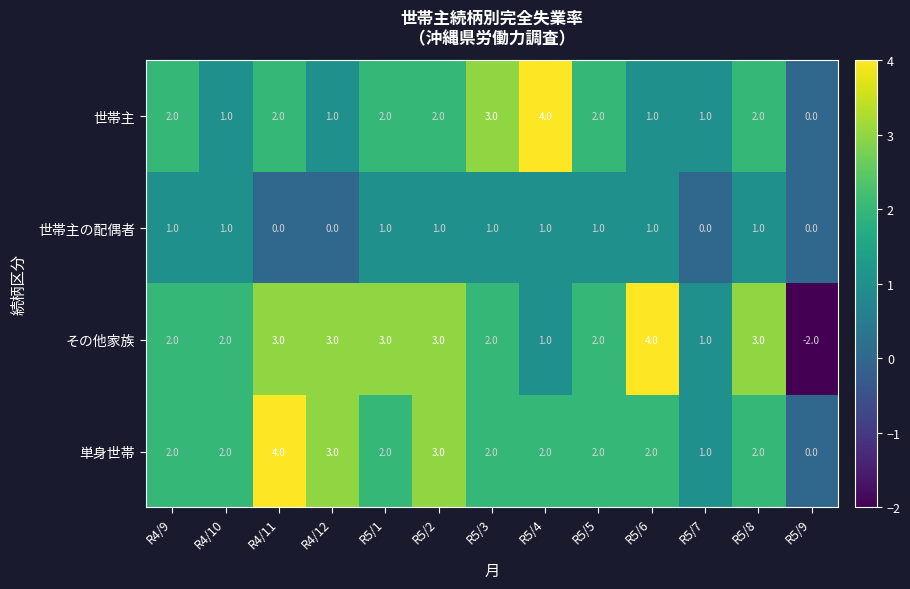

What is the highest value of the その他家族 series?

4